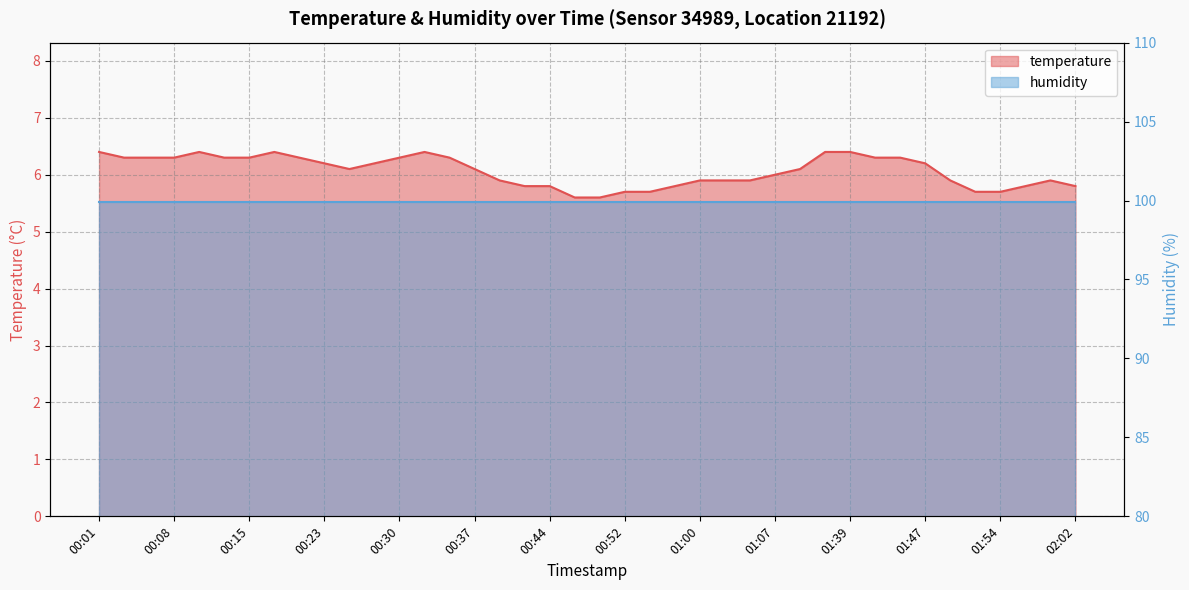

At which category does the data reach its first local valley?

00:25